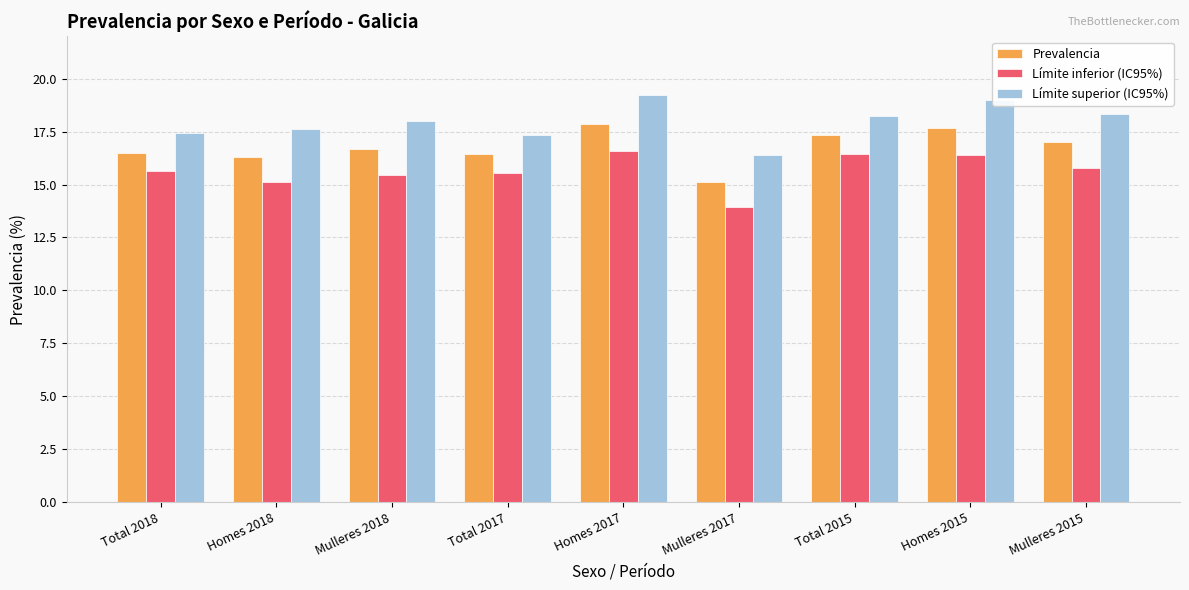

True or false: Límite inferior (IC95%) has a value of 15.6 at Total 2018.

True